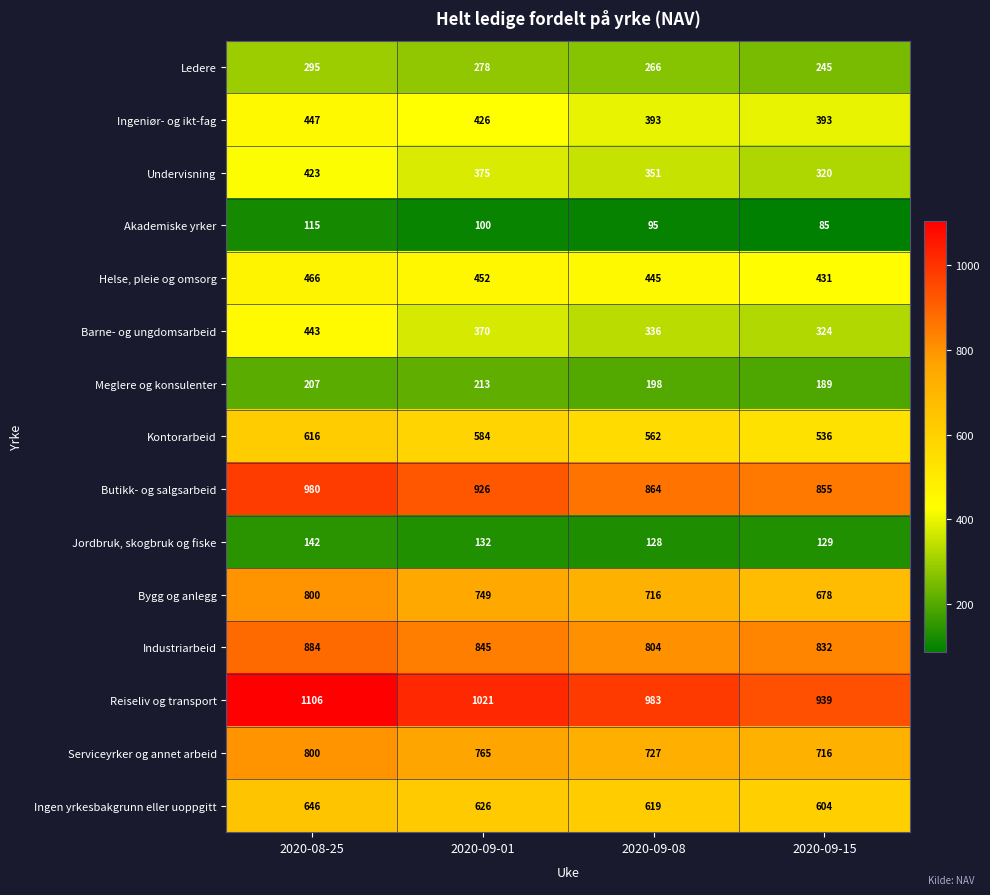

What is the spread (max minus min) of values at 2020-08-25?

991